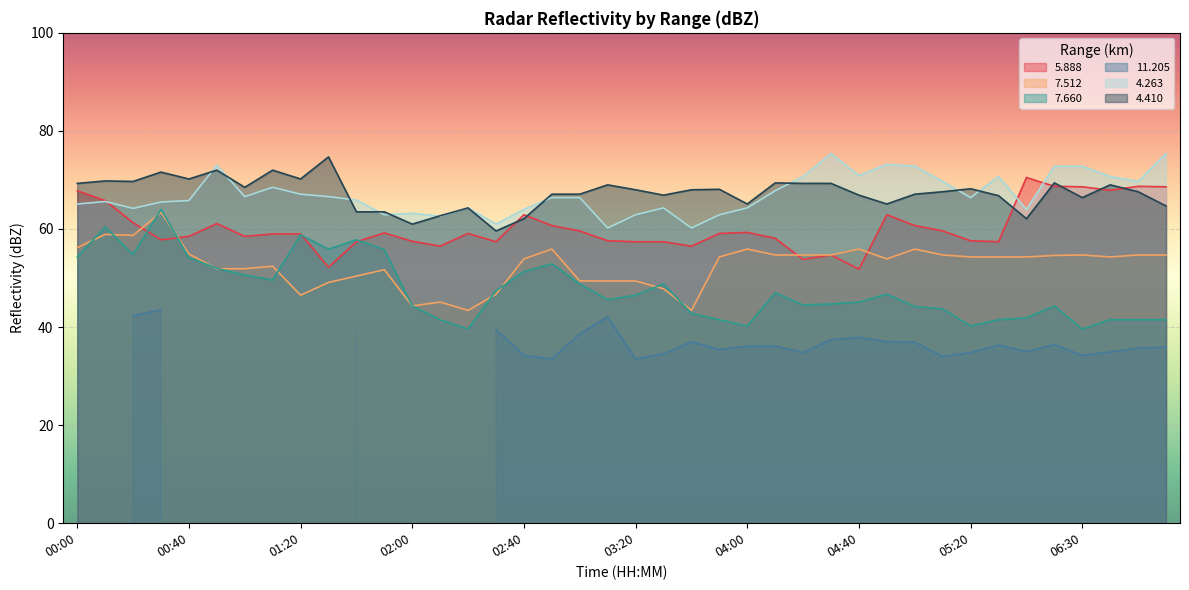

True or false: 7.660 and 4.410 intersect in this chart.

False